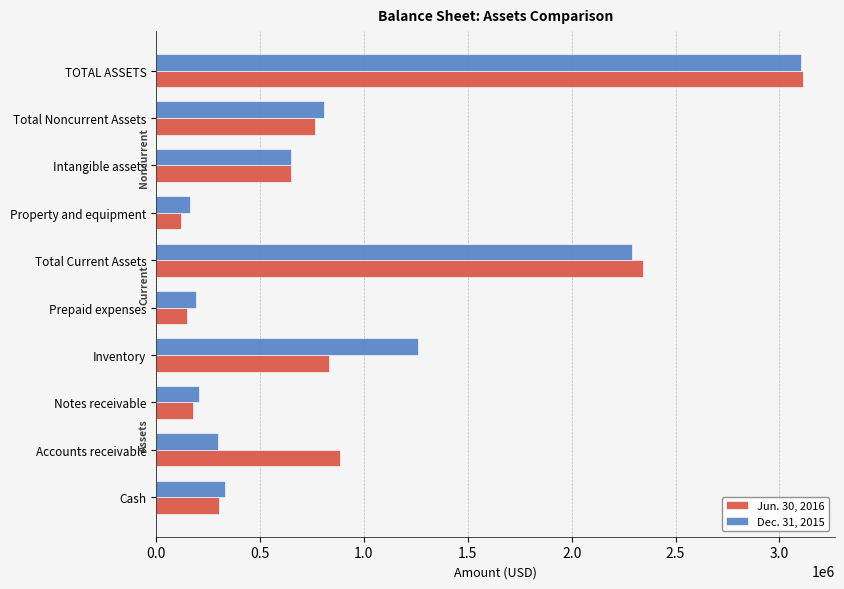

Which series has the largest range (max minus min)?

Jun. 30, 2016